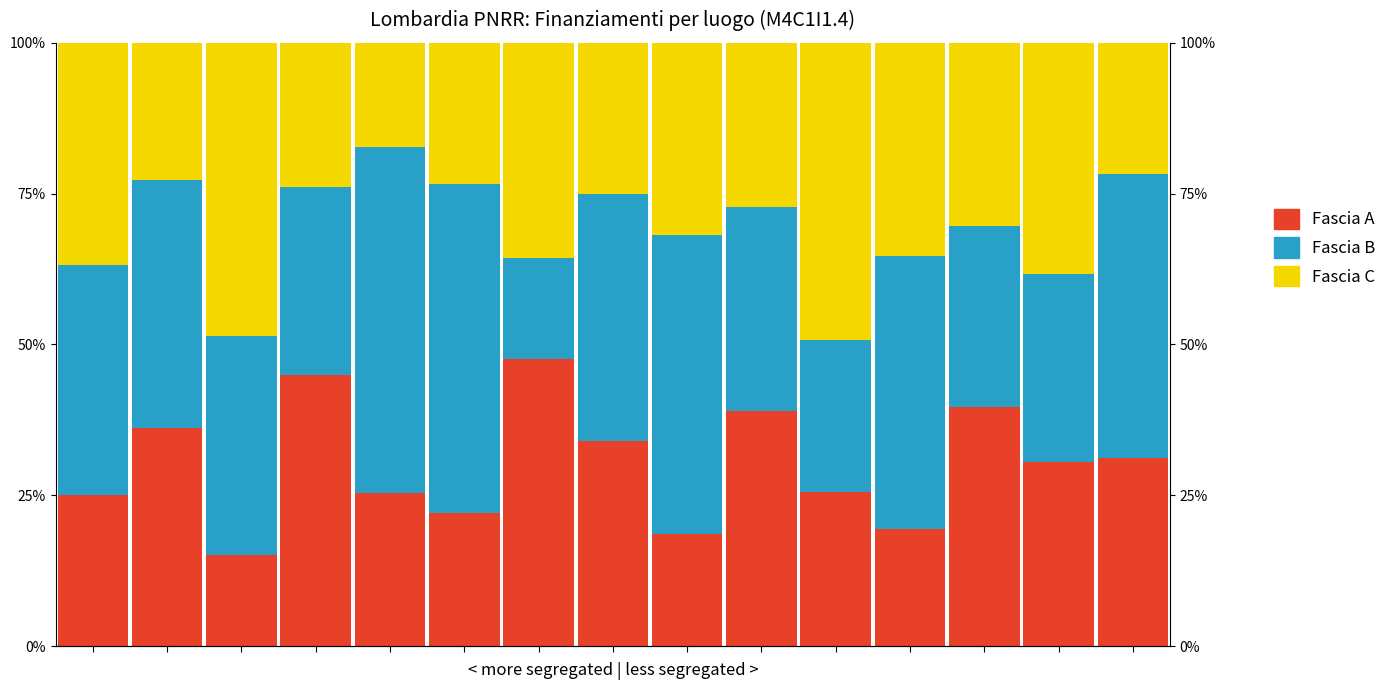

What is the approximate value of Fascia A at 2?

15.0